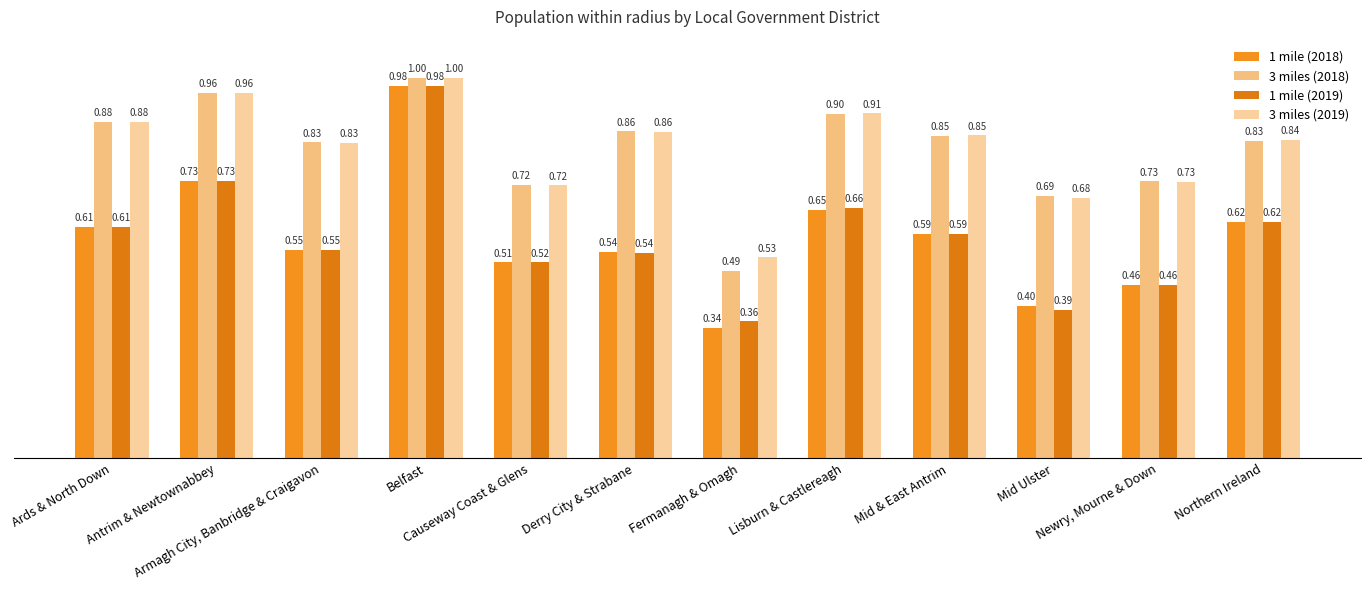

What is the value of the 1 mile (2018) bar at the 11th from the left?

0.5